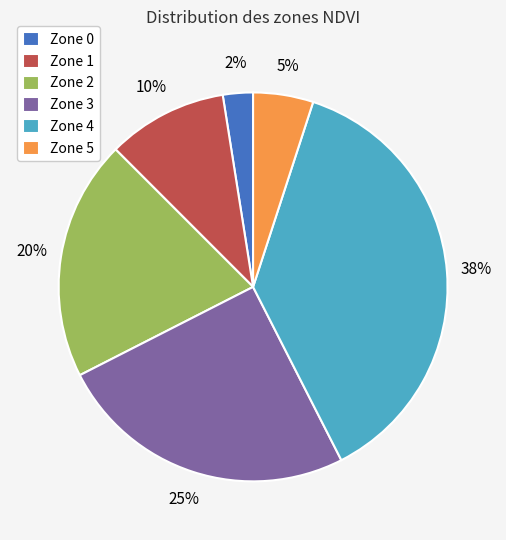

Count the number of slices in the pie.

6